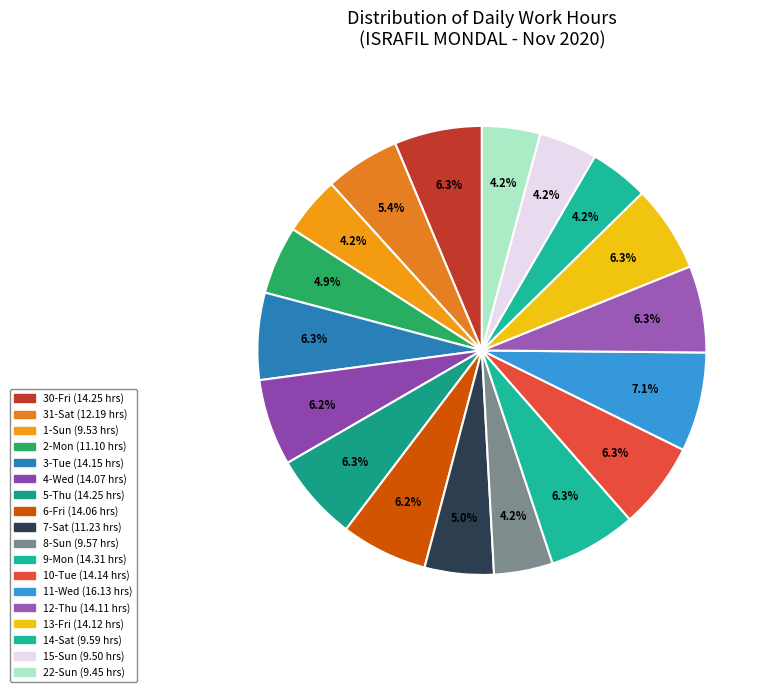

What percentage is the 4-Wed slice, to the nearest percent?

6%